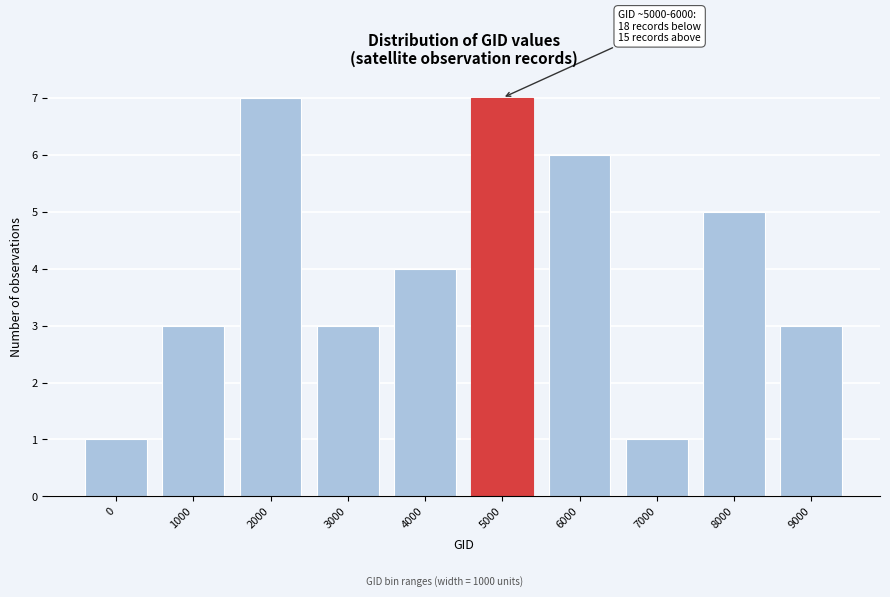

Reading right to left, extract all data points from this chart.

9000=3	8000=5	7000=1	6000=6	5000=7	4000=4	3000=3	2000=7	1000=3	0=1